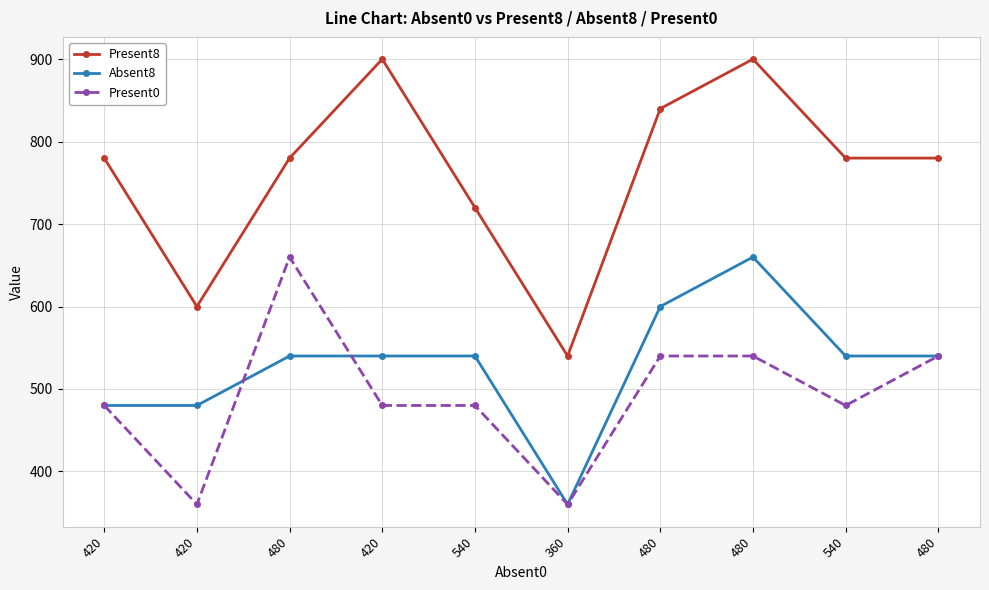

Reading right to left, what are all the values shown in this chart?

Present8: 480=780	540=780	480=900	480=840	360=540	540=720	420=900	480=780	420=600	420=780
Absent8: 480=540	540=540	480=660	480=600	360=360	540=540	420=540	480=540	420=480	420=480
Present0: 480=540	540=480	480=540	480=540	360=360	540=480	420=480	480=660	420=360	420=480